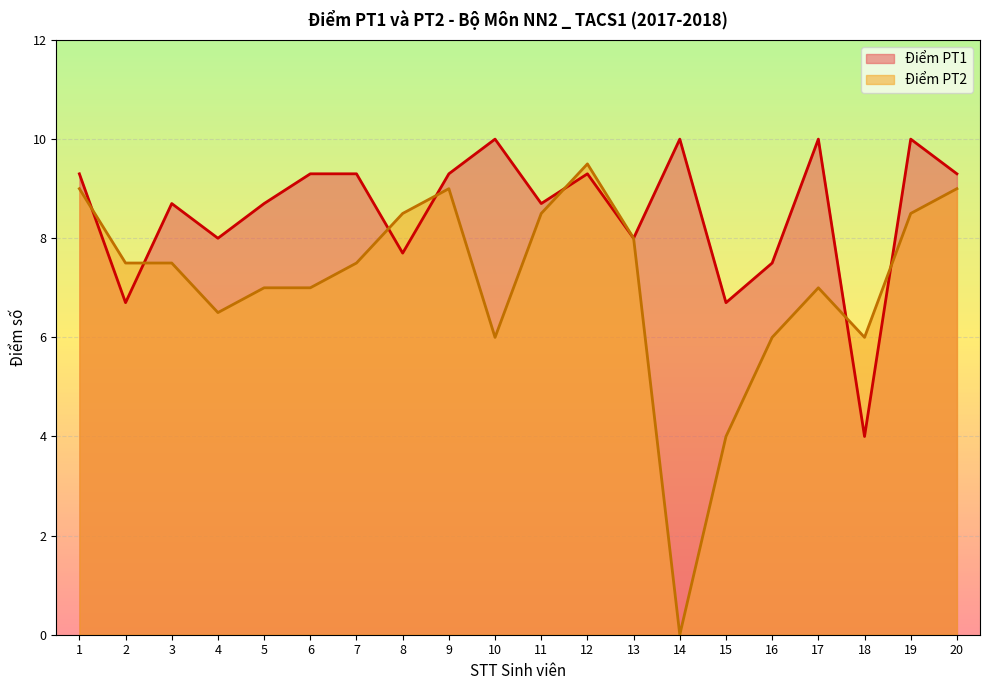

True or false: Điểm PT1 and Điểm PT2 cross at least once.

True